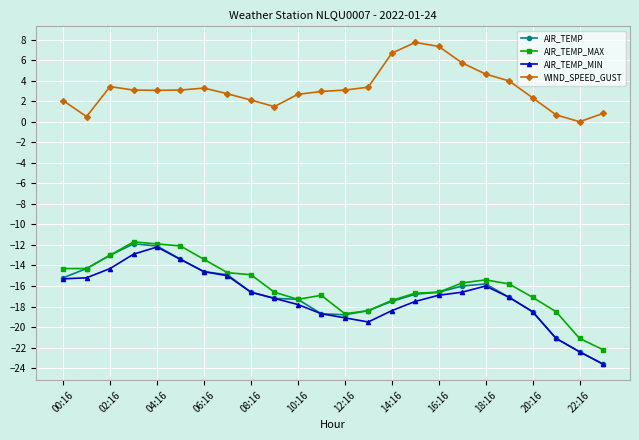

What is the maximum value shown in the chart?

7.7